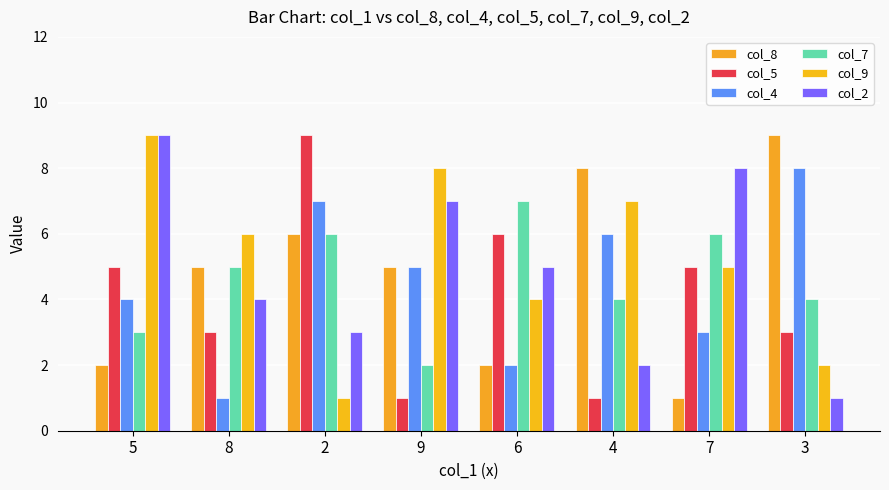

At which label does col_2 first exceed 5?

5